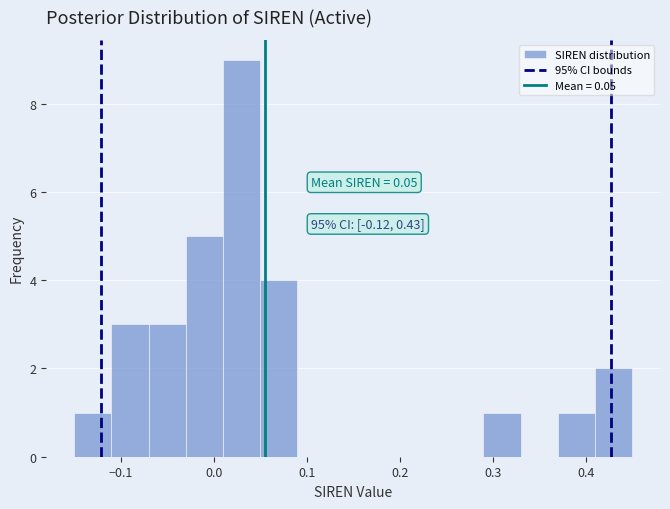

Over which range of the x-axis is the bar tallest?

0.01 to 0.05